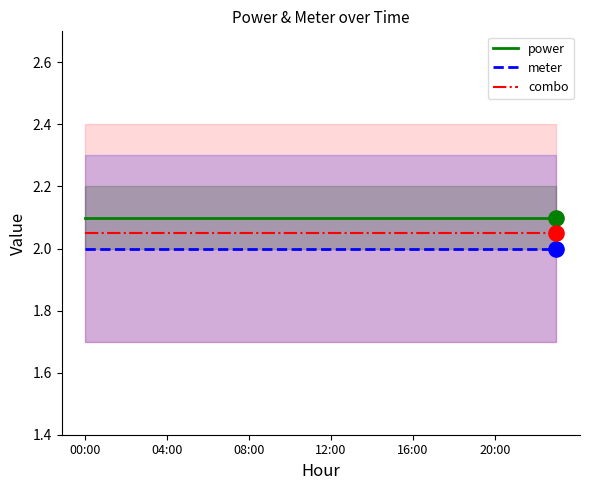

What are all the series names shown in the legend?

power, meter, combo